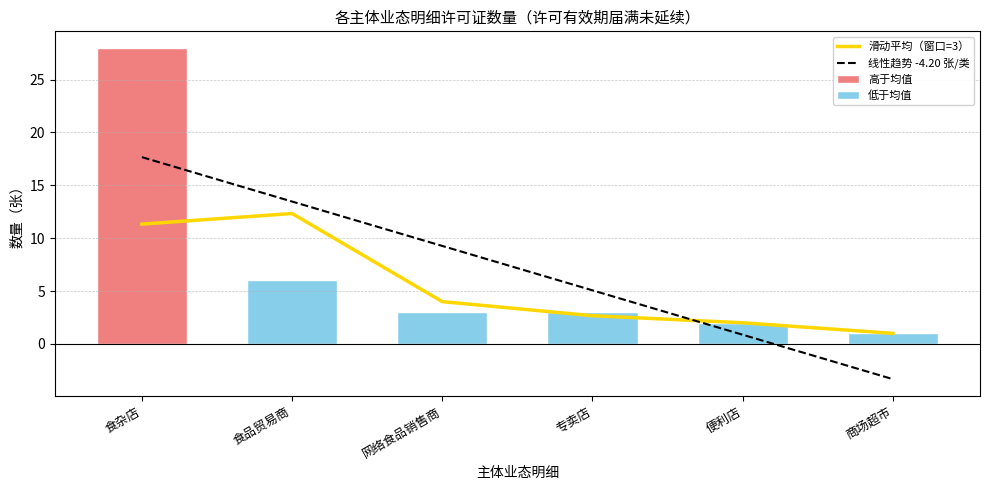

Does the chart contain any negative values?

Yes